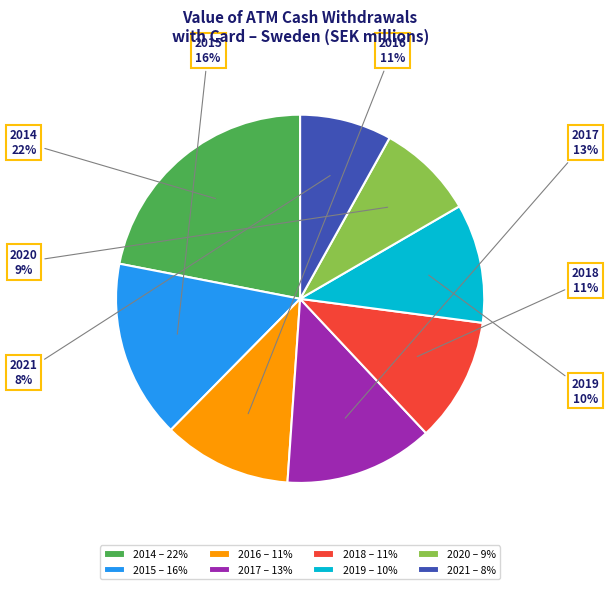

Between 2017 – 13% and 2020 – 9%, which is larger?

2017 – 13%